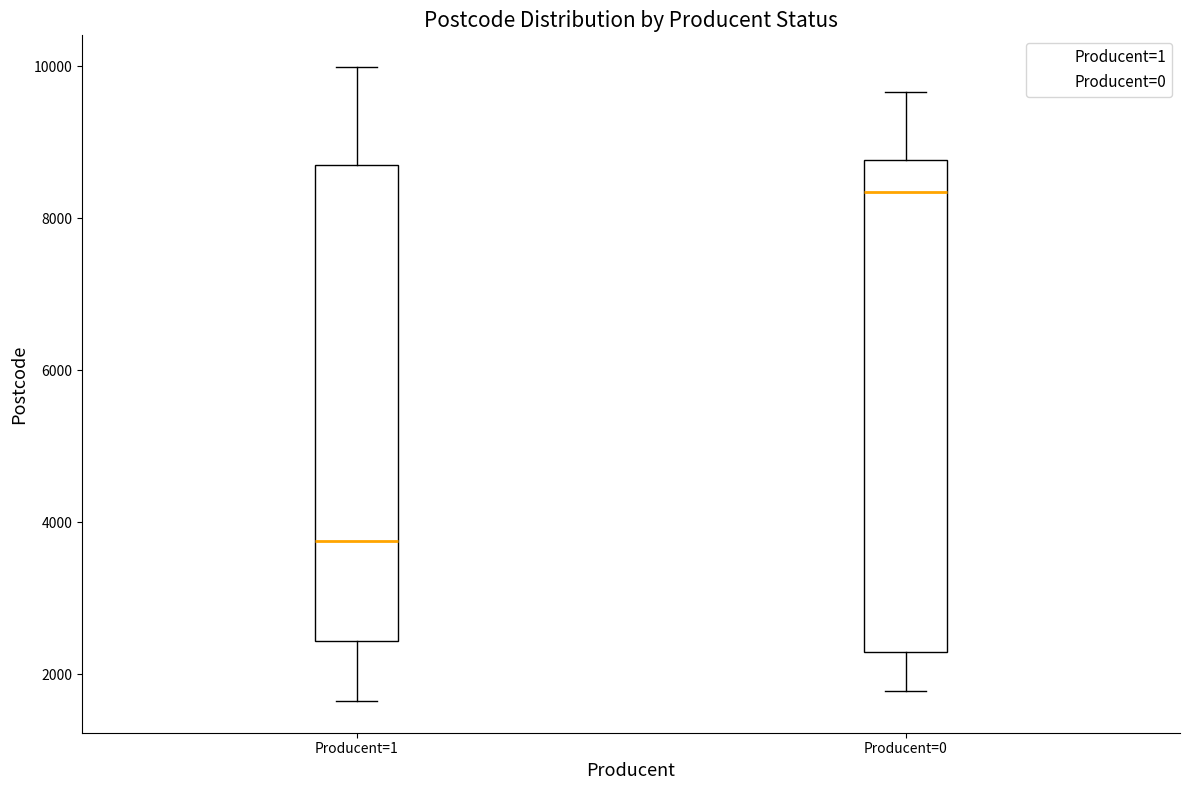

Reading left to right, transcribe this box plot: for each box, give where its median line is, the range the box spans, and where its two whiskers end, as read against the y-axis. The values are not printed on the chart, so give them approximately, as read against the axis.

Producent=1: median 3800, box 2400 to 8800, whiskers 1600 to 10000
Producent=0: median 8400, box 2200 to 8800, whiskers 1800 to 9600